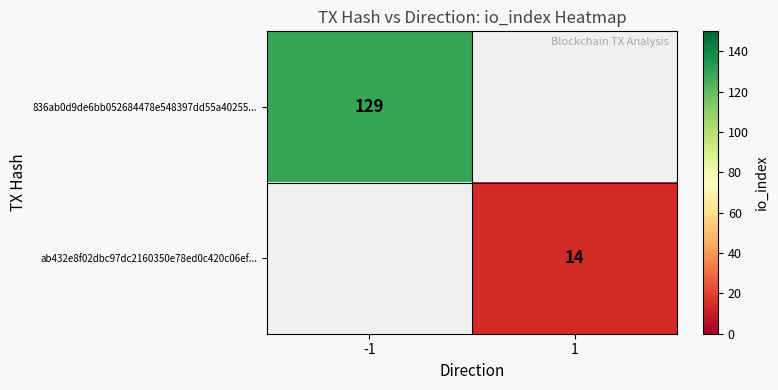

The value of ab432e8f02dbc97dc2160350e78ed0c420c06ef... at 1 is 20. True or false?

False